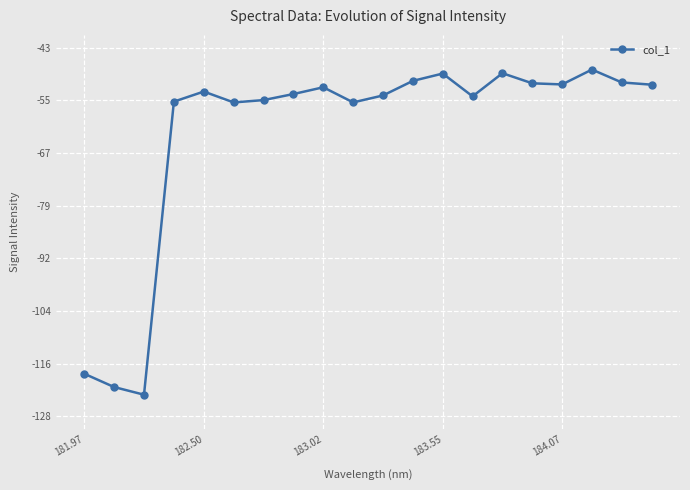

What is the minimum value shown in the chart?

-123.0